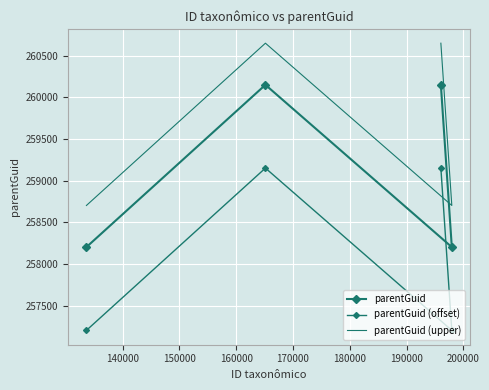

Which series has the largest range (max minus min)?

parentGuid